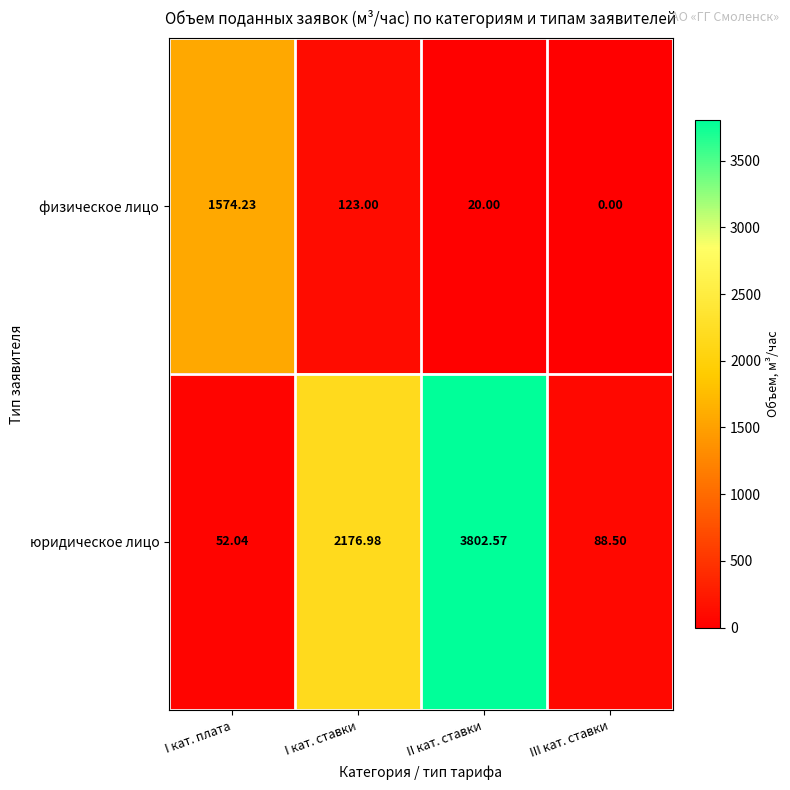

Which series has the largest total across all categories?

юридическое лицо